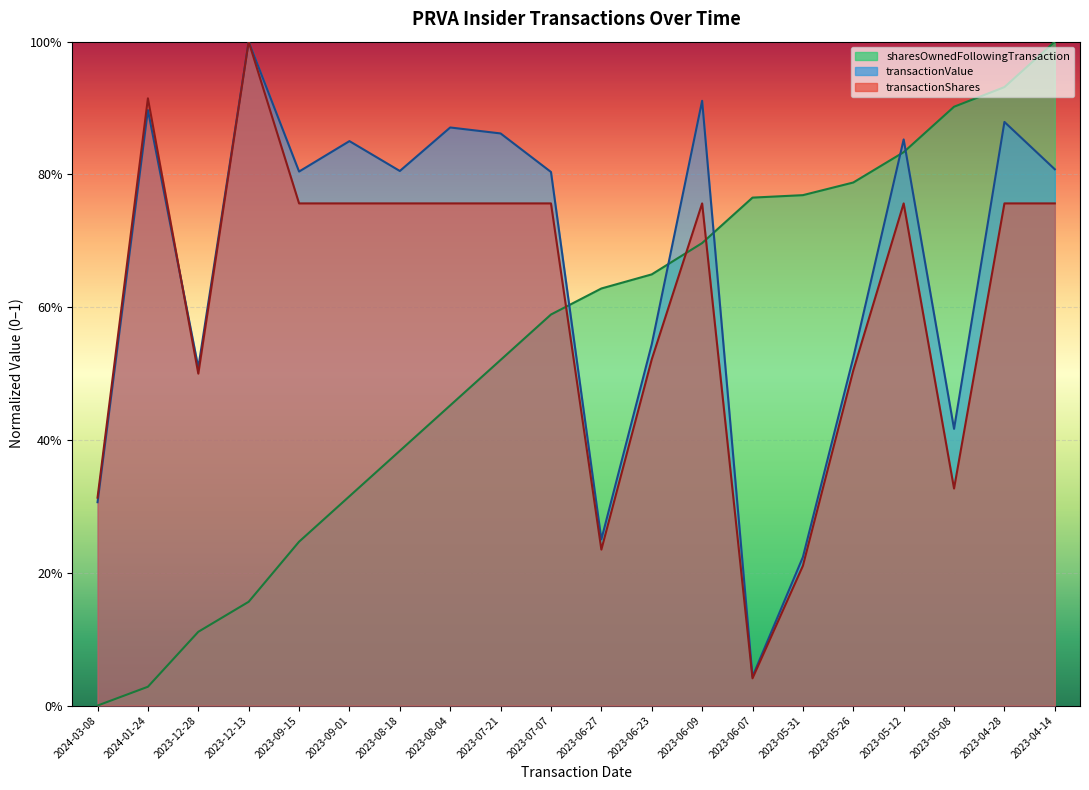

At which category is the sum across all series the highest?

2023-04-28